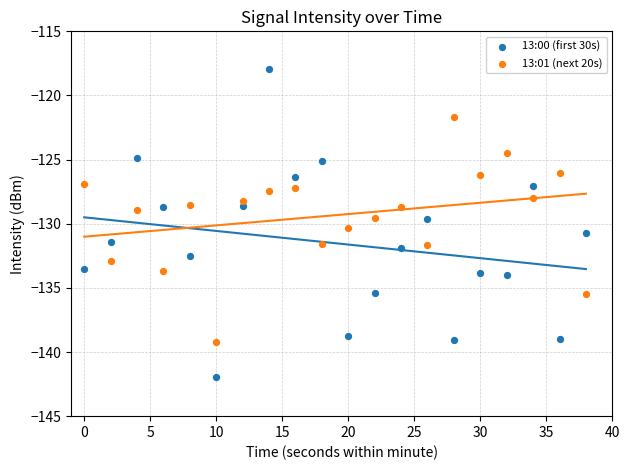

Across all data points, what is the range of Y values (max minus min)?

24.0